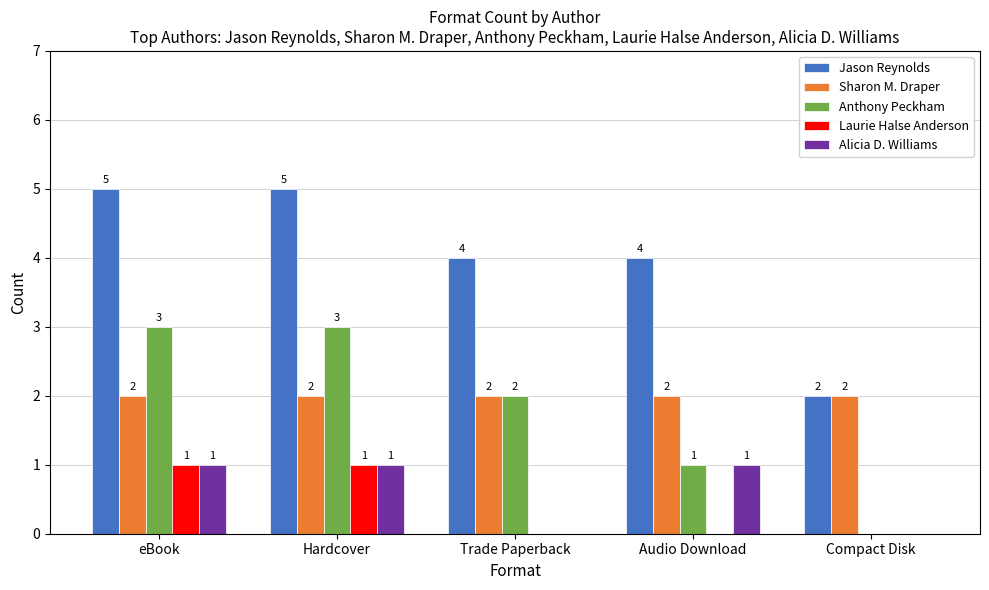

Reading left to right, what are all the values shown in this chart?

Jason Reynolds: eBook=5	Hardcover=5	Trade Paperback=4	Audio Download=4	Compact Disk=2
Sharon M. Draper: eBook=2	Hardcover=2	Trade Paperback=2	Audio Download=2	Compact Disk=2
Anthony Peckham: eBook=3	Hardcover=3	Trade Paperback=2	Audio Download=1	Compact Disk=0
Laurie Halse Anderson: eBook=1	Hardcover=1	Trade Paperback=0	Audio Download=0	Compact Disk=0
Alicia D. Williams: eBook=1	Hardcover=1	Trade Paperback=0	Audio Download=1	Compact Disk=0